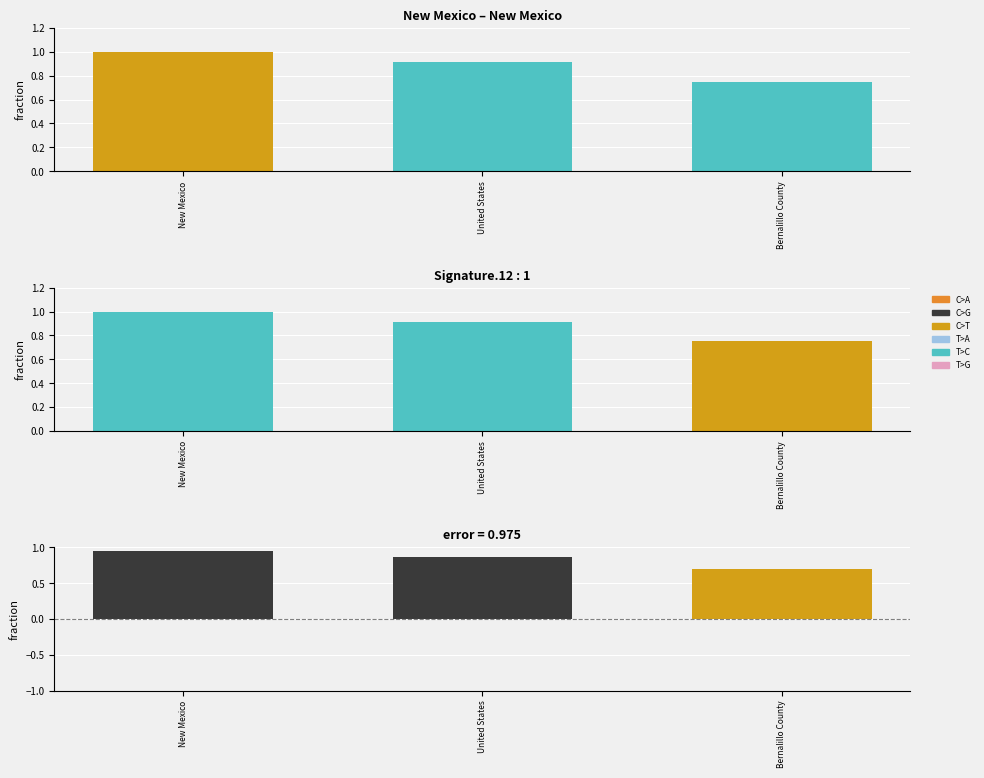

Reading left to right, transcribe all the data shown in this chart.

Age-Adjusted Death Rate: New Mexico=1.0	United States=0.9	Bernalillo County=0.8
Signature: New Mexico=1.0	United States=0.9	Bernalillo County=0.8
error: New Mexico=0.9	United States=0.9	Bernalillo County=0.7